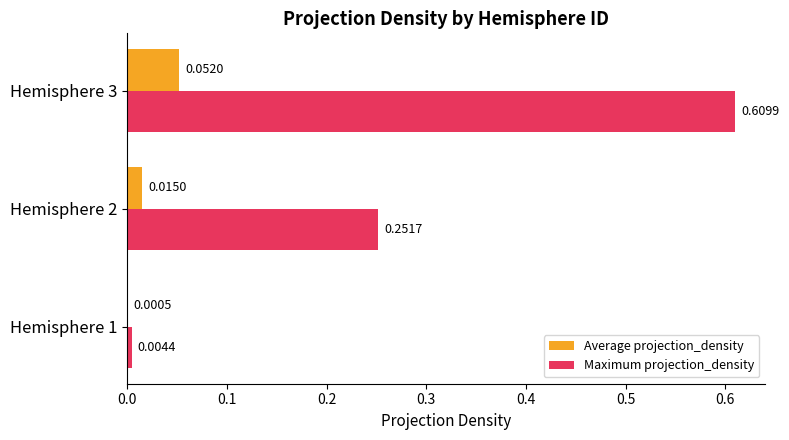

What is the sum of all Maximum projection_density values?

0.9